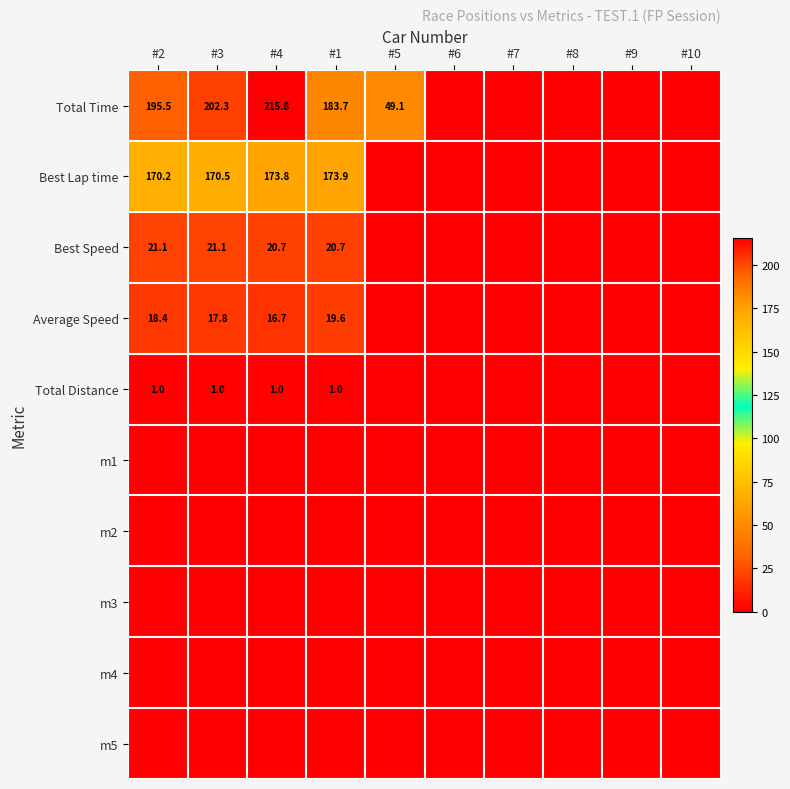

The value of Best Lap time at #4 is 173.8. True or false?

True